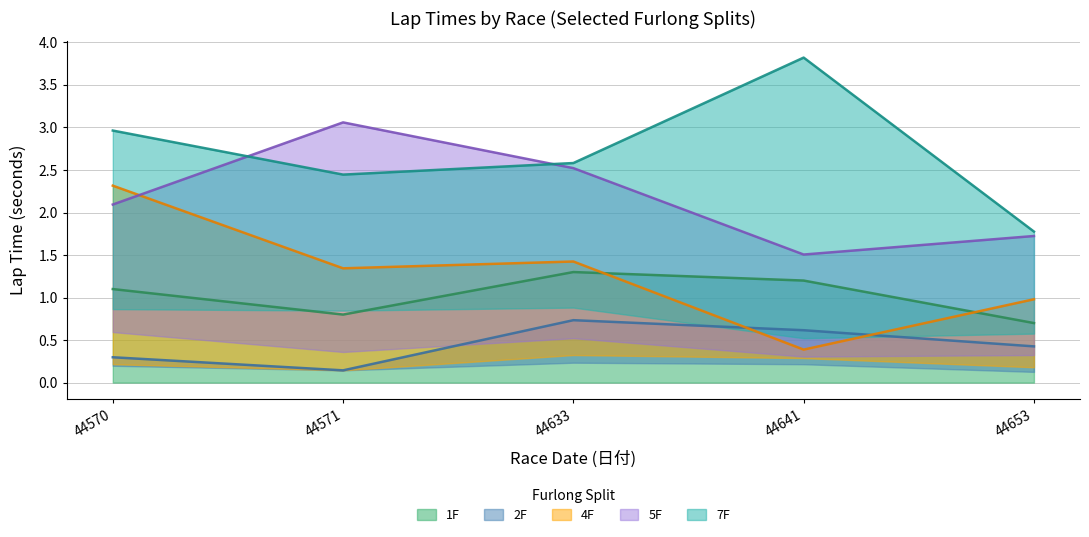

The value of 4F at 44633 is 1.4. True or false?

True